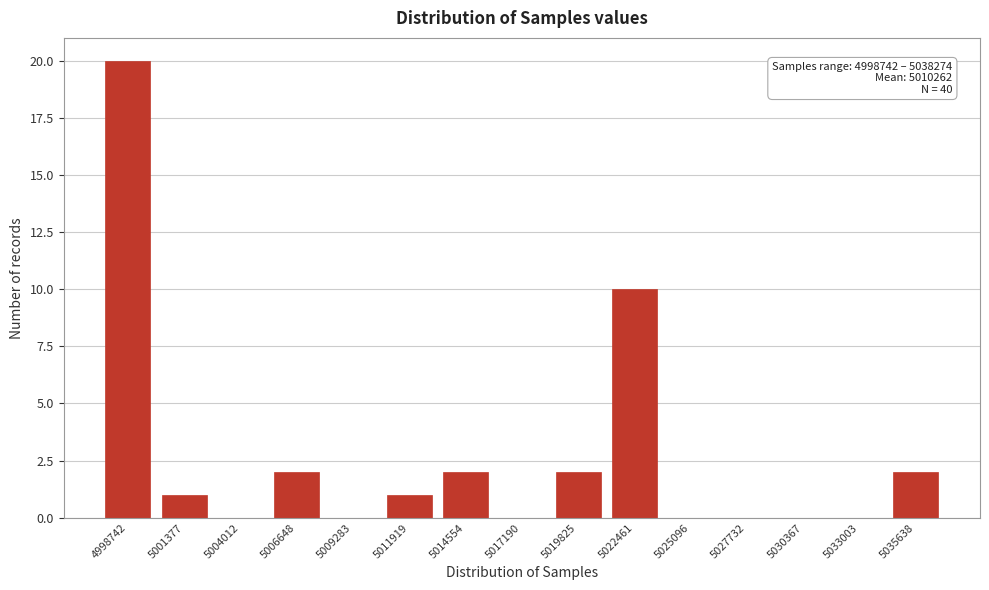

Reading left to right, list all the values displayed in this chart.

4998742=20	5001377=1	5004012=0	5006648=2	5009283=0	5011919=1	5014554=2	5017190=0	5019825=2	5022461=10	5025096=0	5027732=0	5030367=0	5033003=0	5035638=2